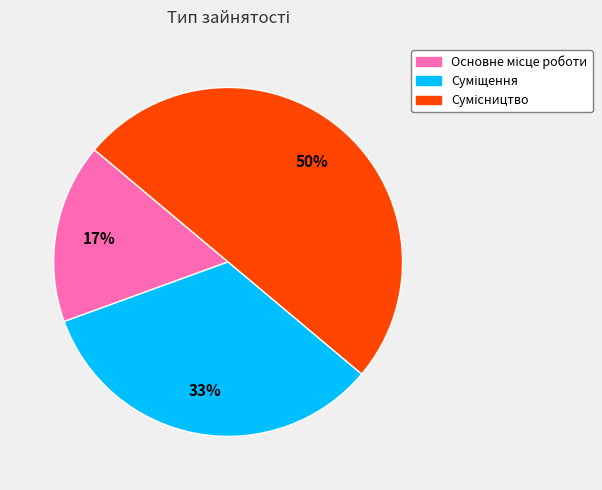

To the nearest percent, what is the difference between the largest and smallest slice percentages?

33%